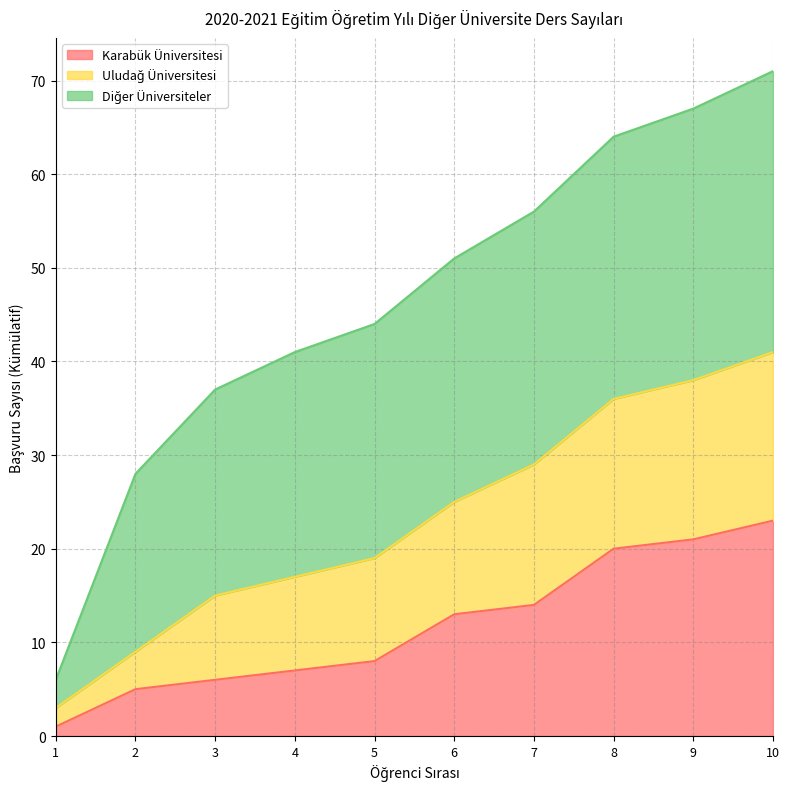

Where does the Karabük Üniversitesi series first go above 13?

7